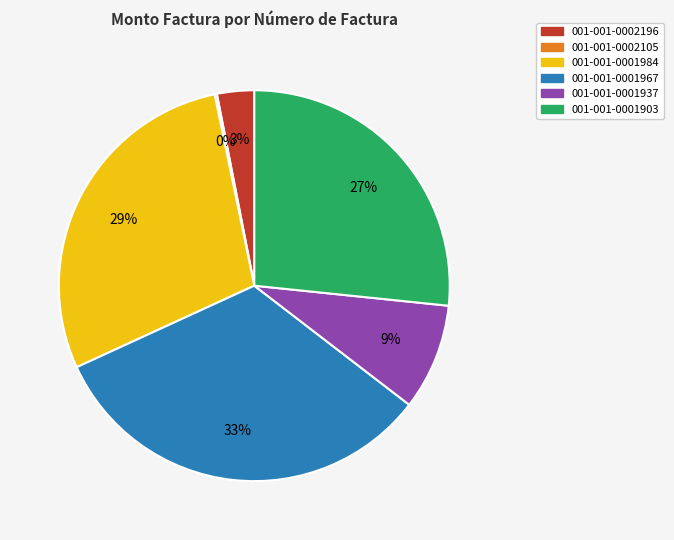

Does any single category account for the majority?

No